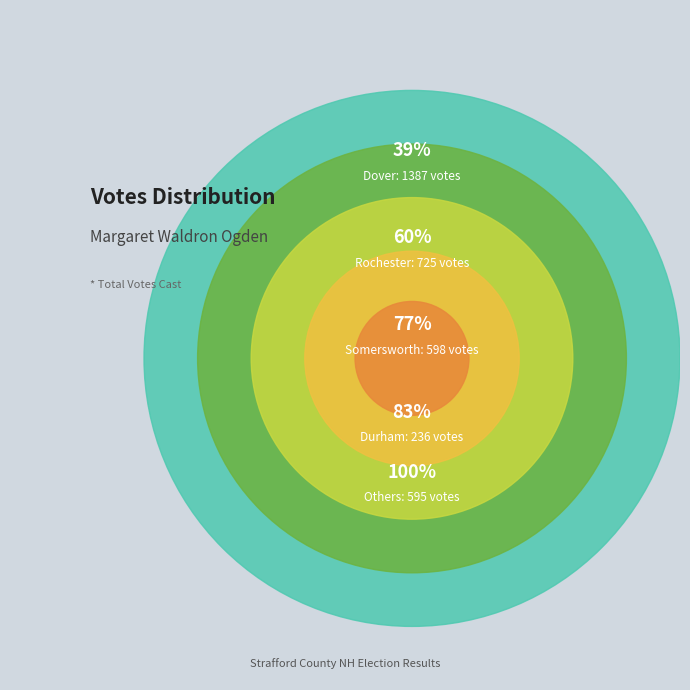

True or false: Durham accounts for 7% of the total.

True